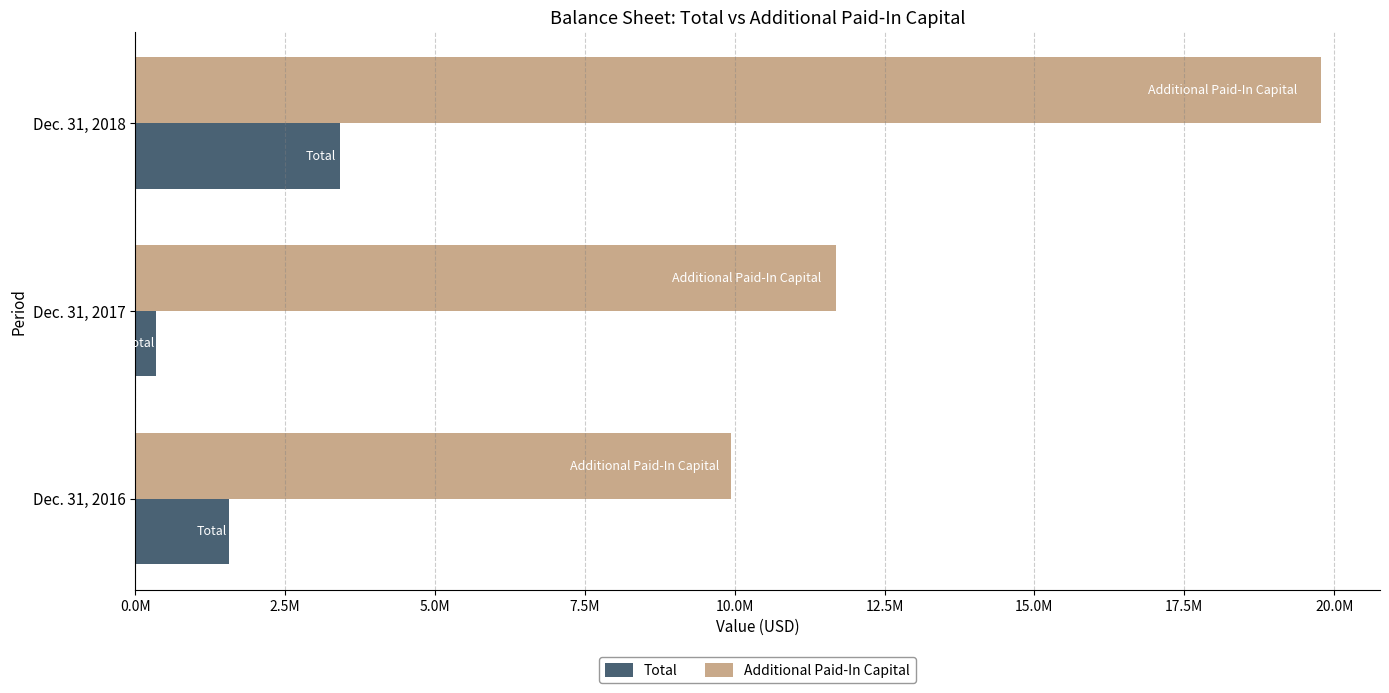

What are all the series names shown in the legend?

Total, Additional Paid-In Capital